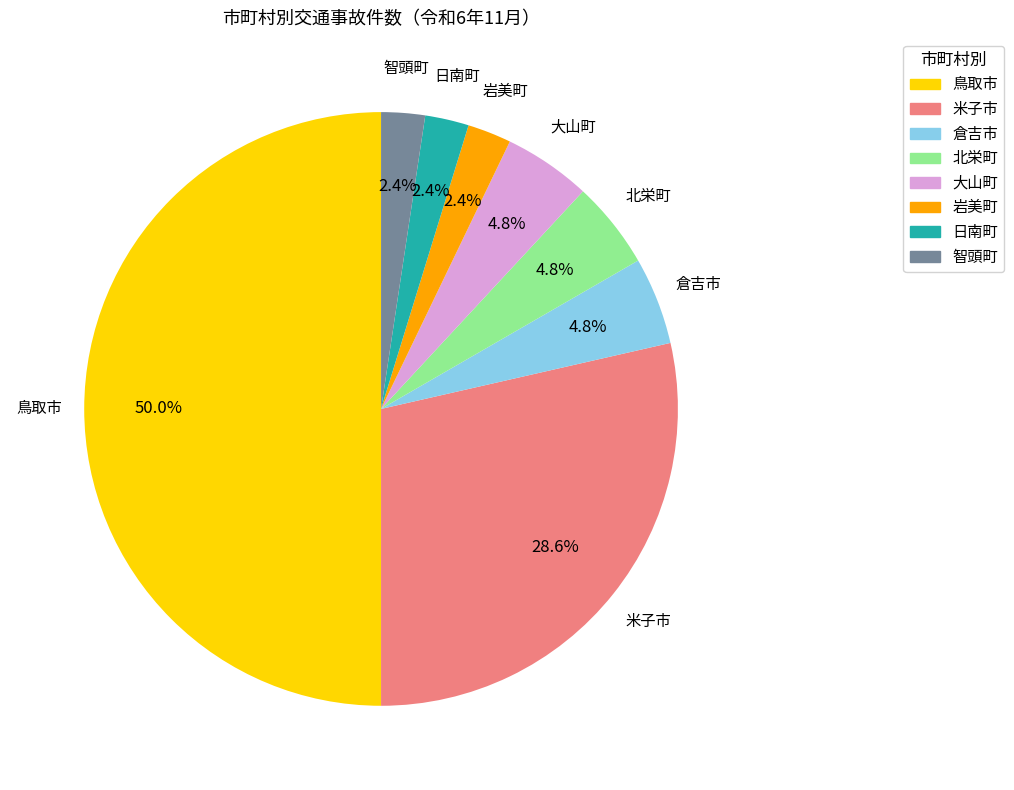

Count the number of slices in the pie.

8